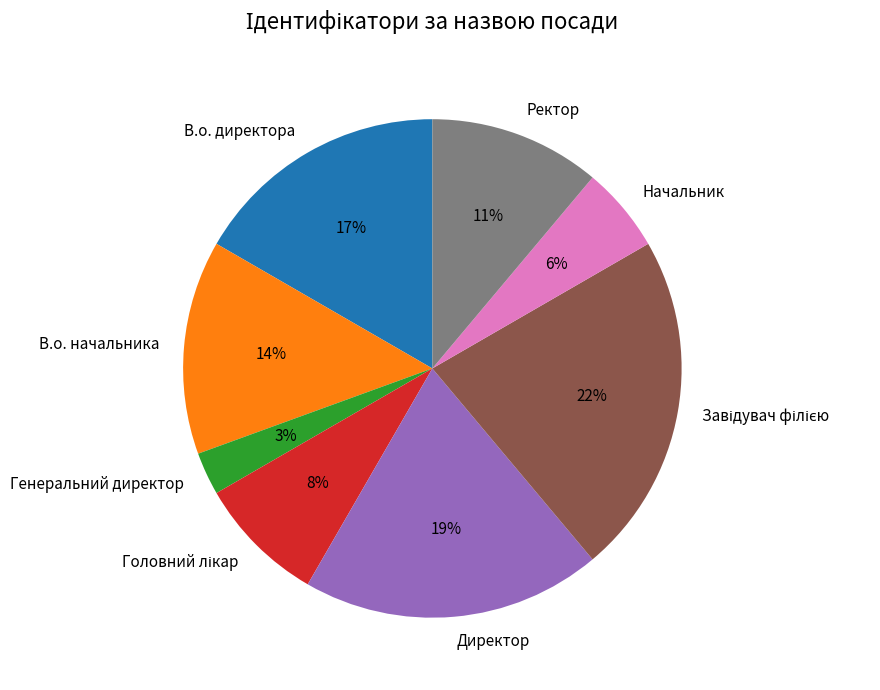

To the nearest percent, what is the average slice percentage?

12%